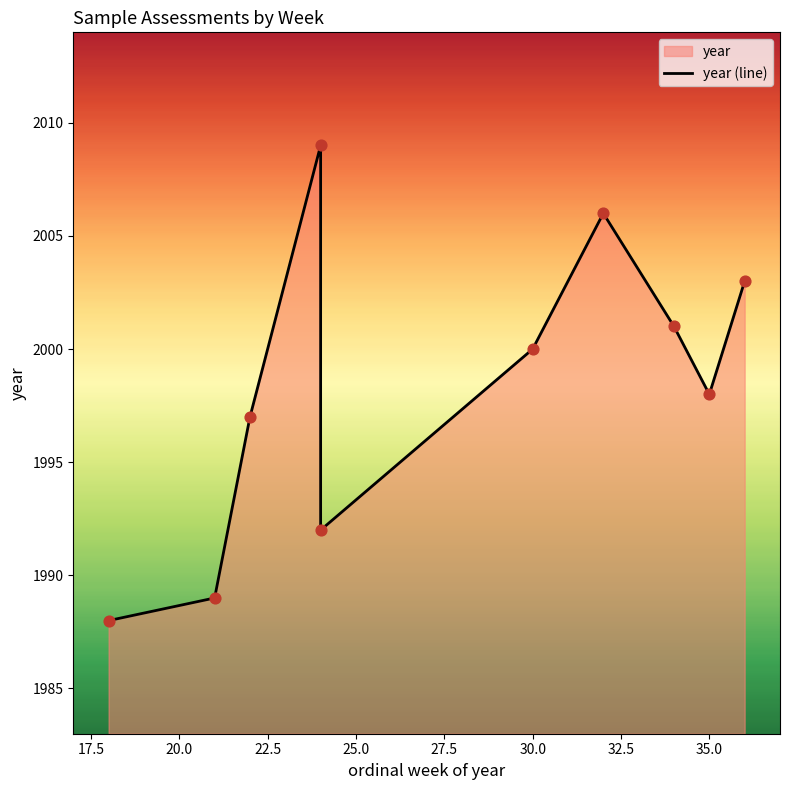

Approximately how many times larger is the value at 30.0 compared to 32.5?

1.0